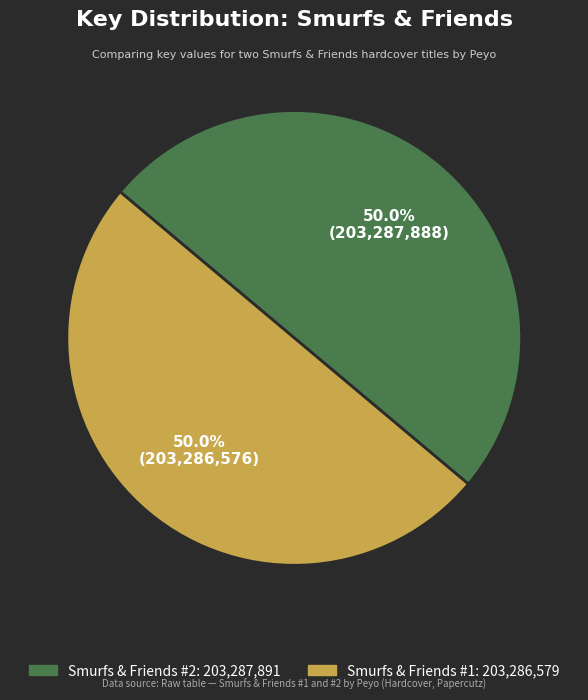

The Smurfs & Friends #1 slice represents 50% of the pie. True or false?

True